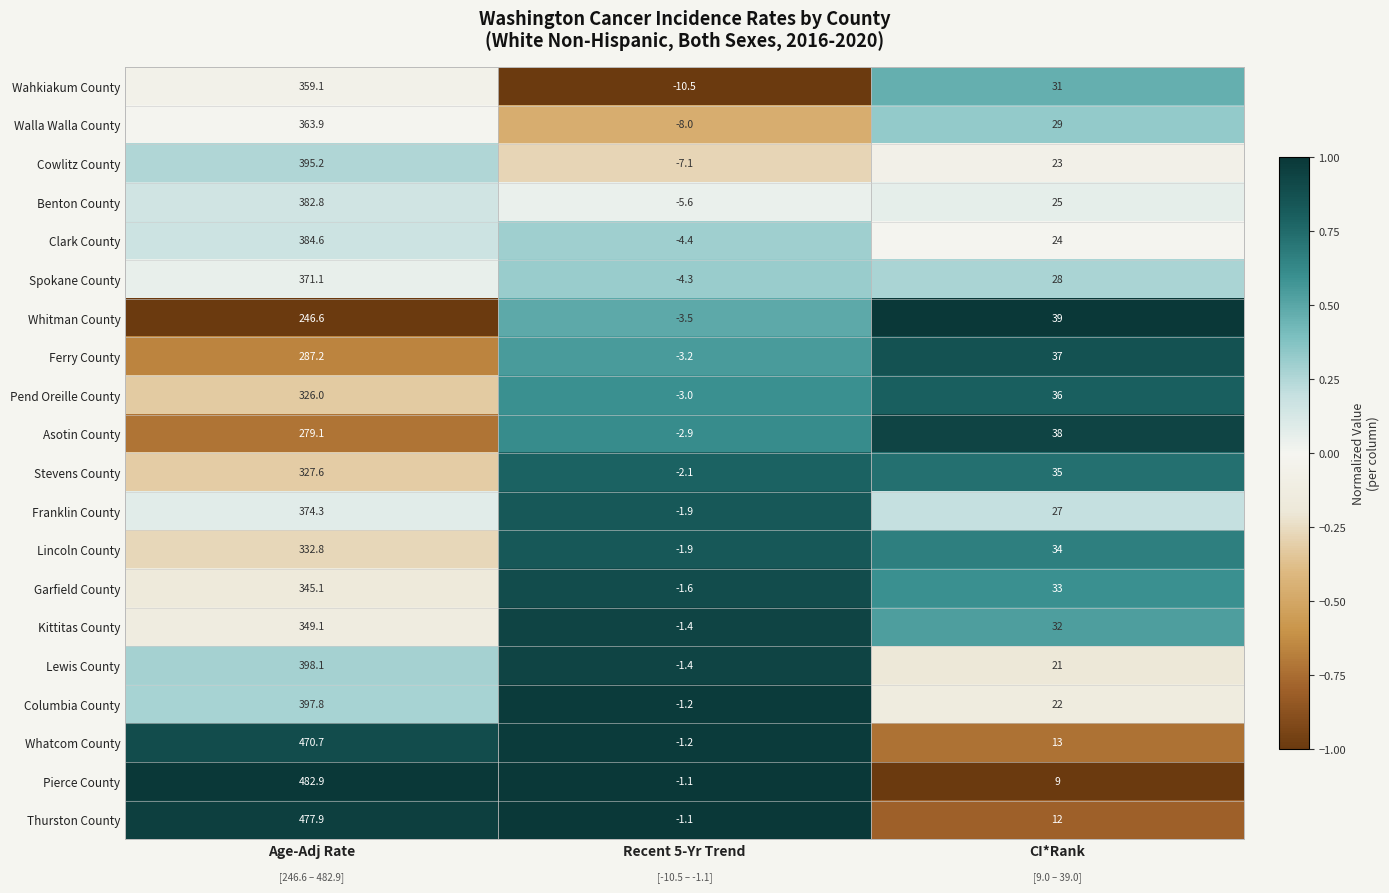

Between Recent 5-Yr Trend and CI*Rank, which series saw the biggest shift?

Whitman County